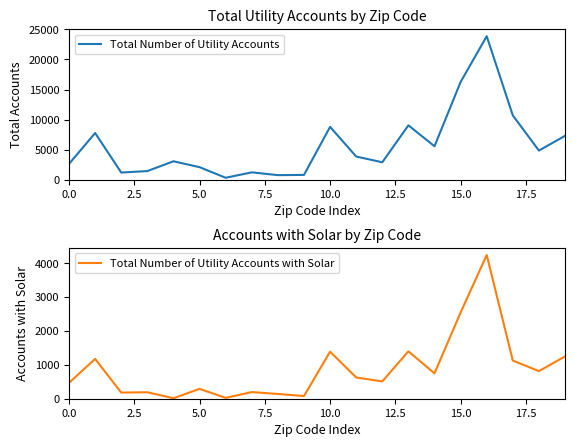

Rank the series at 17 from lowest to highest value.

Total Number of Utility Accounts with Solar, Total Number of Utility Accounts